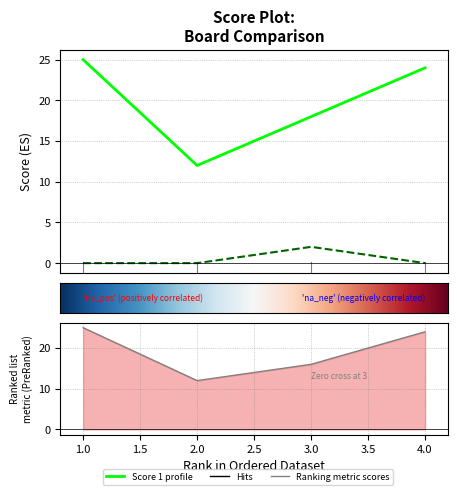

Which has a higher value, 4 or 3?

4